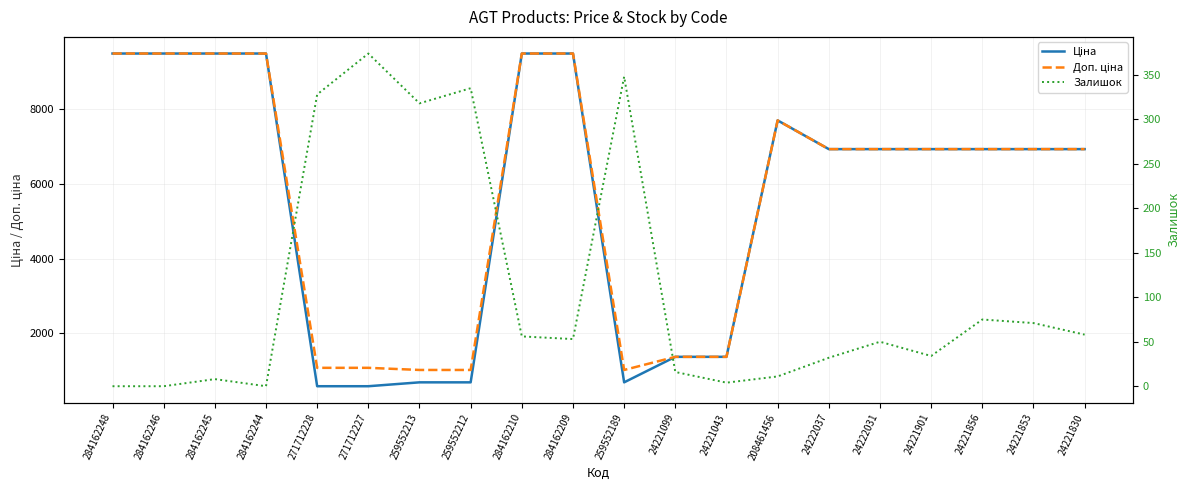

What is the sum of all Ціна values?

112139.4